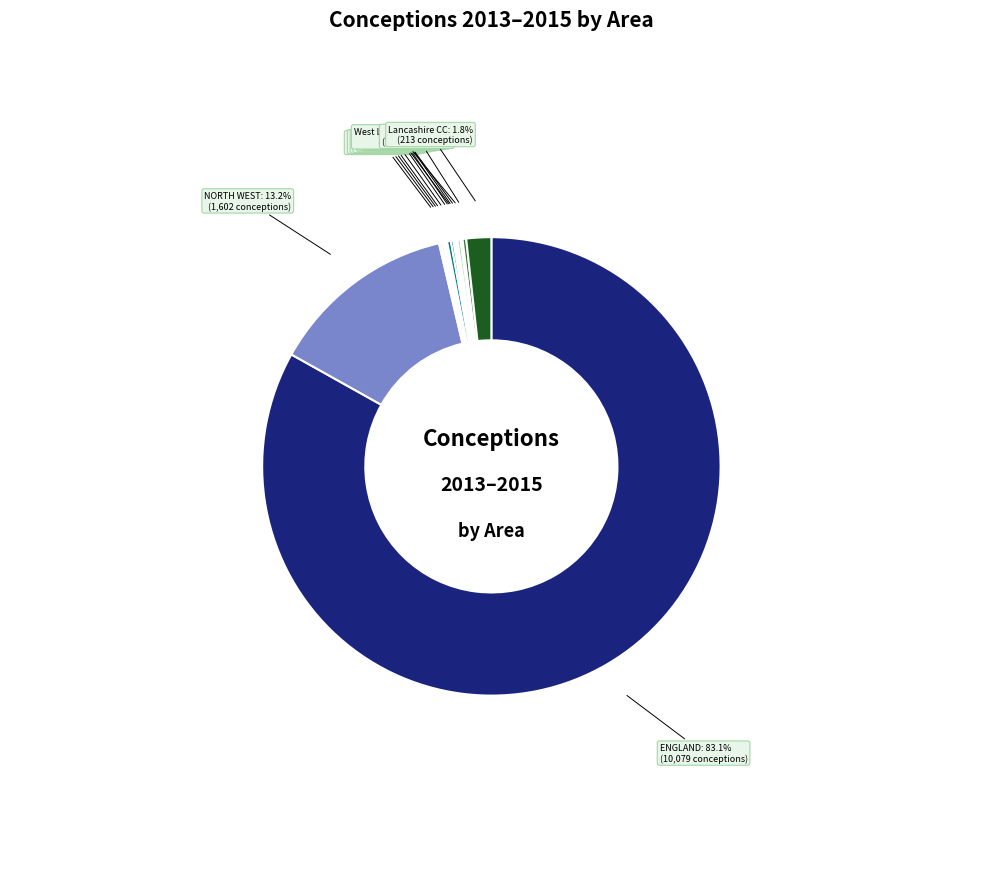

What is the largest slice in the pie chart?

ENGLAND